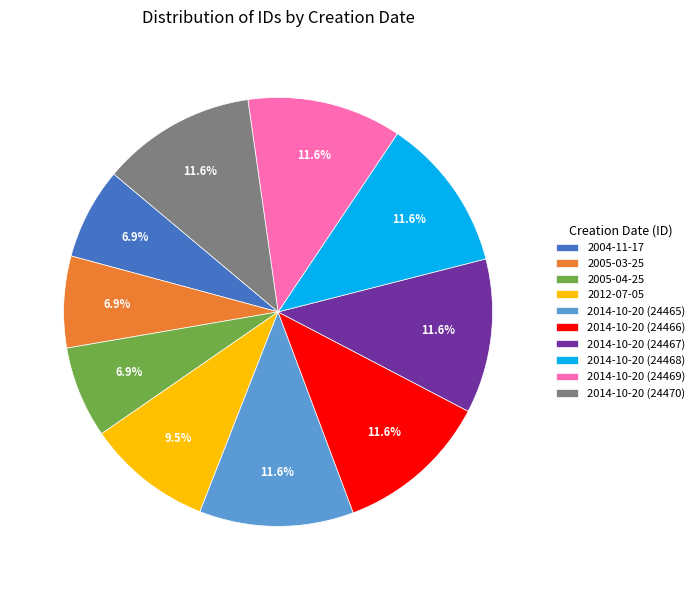

To the nearest percent, what is the difference between the 2005-04-25 and 2014-10-20 (24469) slice percentages?

5%